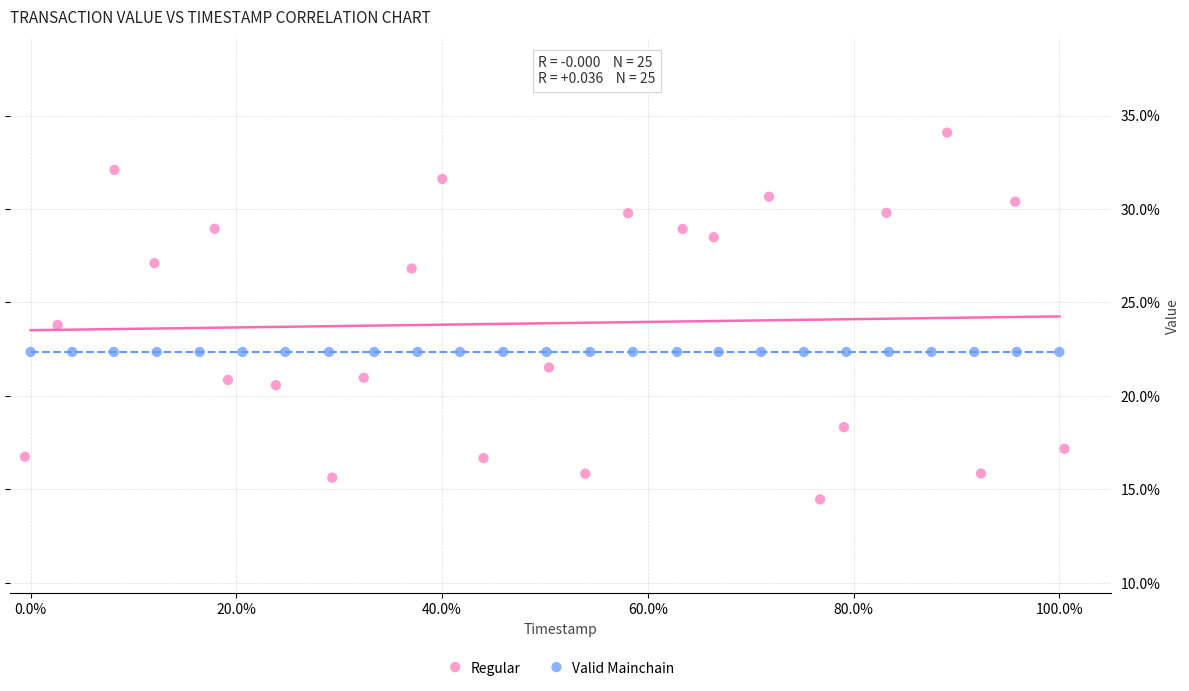

What are all the series names shown in the legend?

Regular, Valid Mainchain